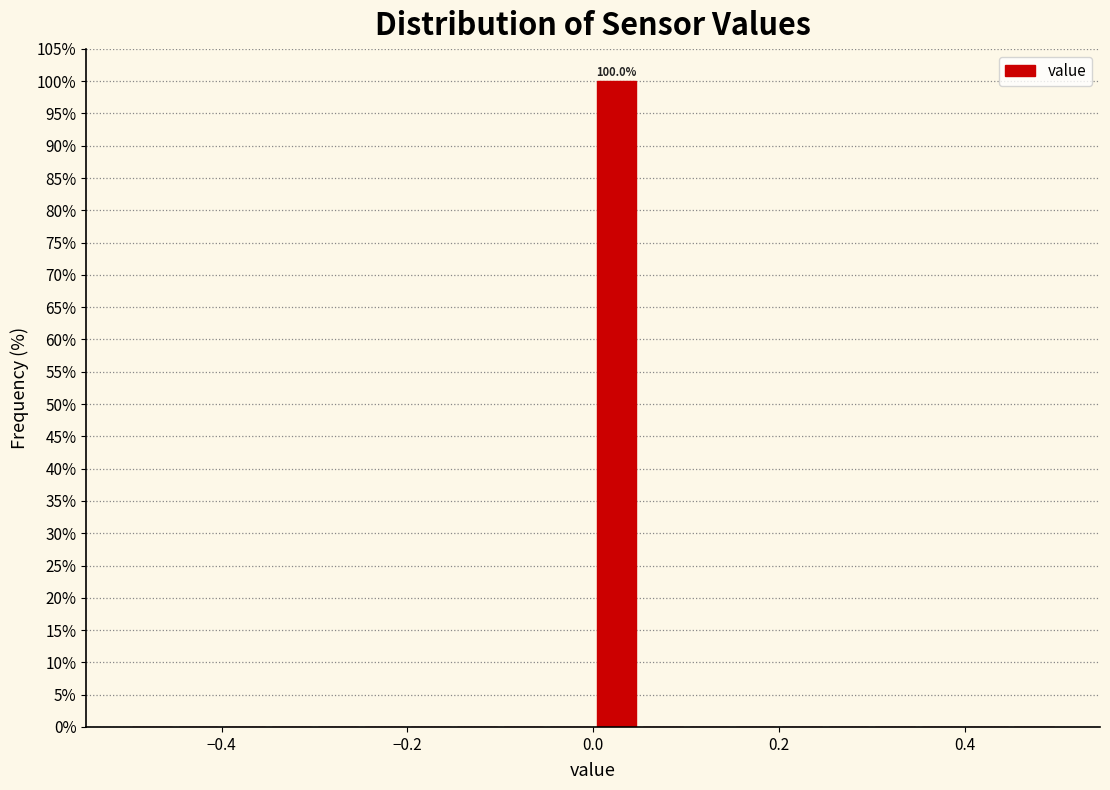

Read against the x-axis, roughly where is the centre of the tallest bar?

0.02